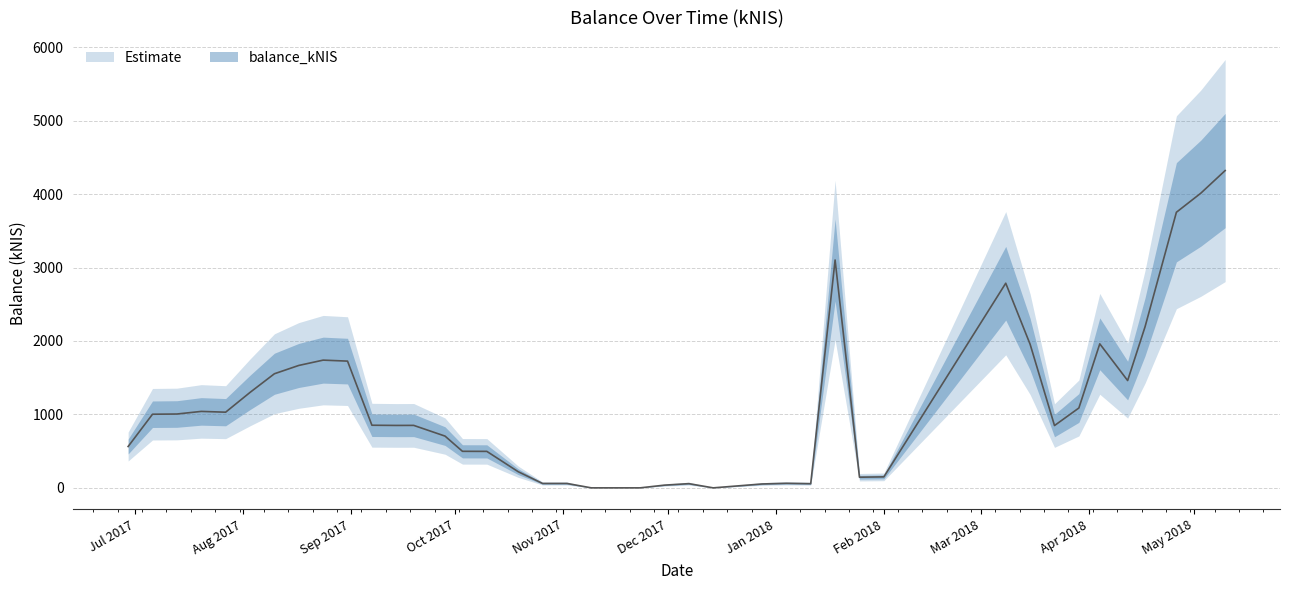

List the labels in order of value, largest first.

2018-05-10, 2018-05-03, 2018-04-26, 2018-01-18, 2018-03-08, 2018-04-17, 2018-04-04, 2018-03-15, 2017-08-24, 2017-08-31, 2017-08-17, 2017-08-10, 2018-04-12, 2017-08-03, 2018-03-29, 2017-07-20, 2017-07-27, 2017-07-13, 2017-07-06, 2017-09-07, 2017-09-19, 2017-09-14, 2018-03-22, 2017-09-28, 2017-06-29, 2017-10-03, 2017-10-10, 2017-10-19, 2018-02-01, 2018-01-25, 2018-01-04, 2017-11-02, 2017-10-26, 2017-12-07, 2018-01-11, 2017-12-28, 2017-11-30, 2017-11-09, 2017-11-23, 2017-12-14